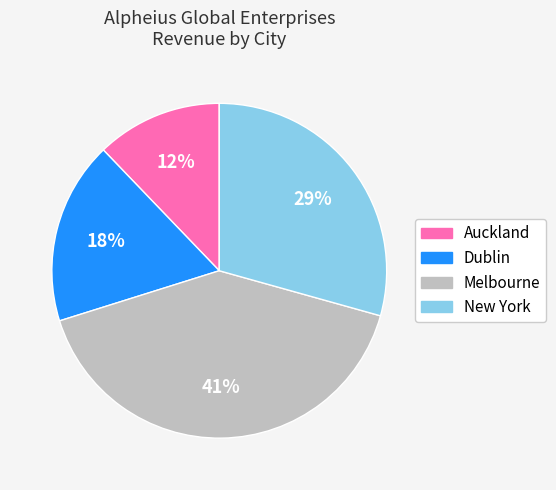

Count the number of slices in the pie.

4